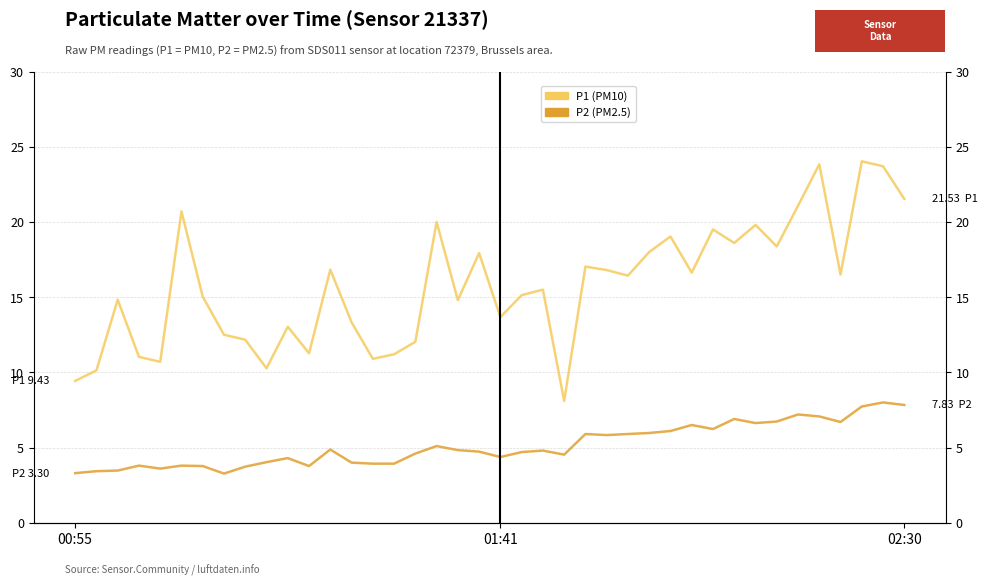

True or false: P1 (PM10) has a value of 9.8 at 33.

False